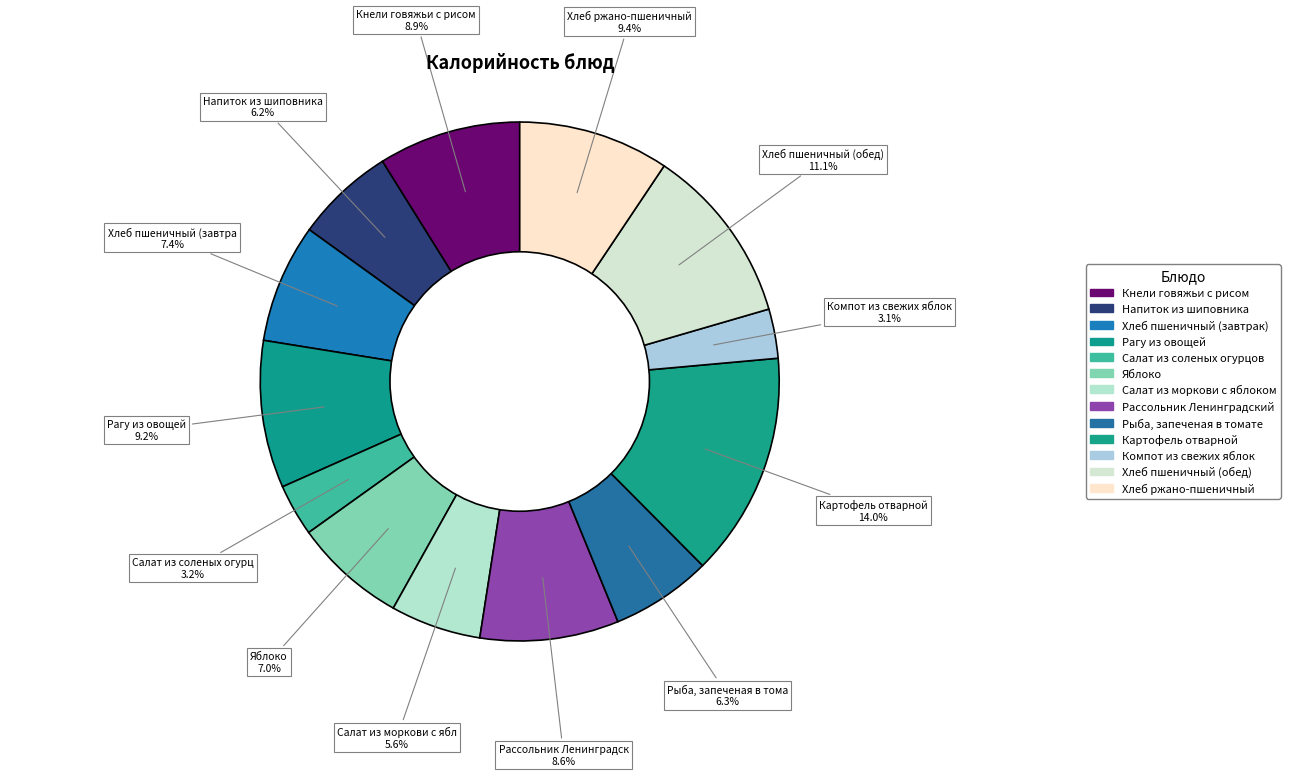

Which category has the smallest portion of the pie?

Компот из свежих яблок